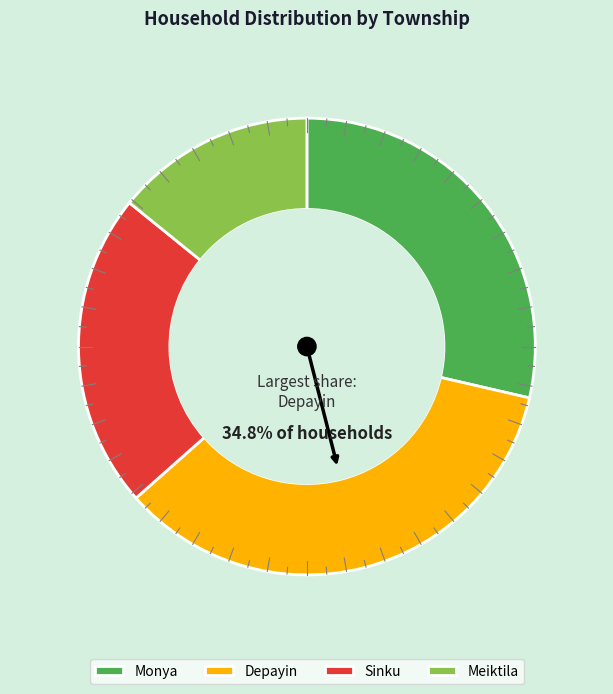

Rank the categories by value from lowest to highest.

Meiktila, Sinku, Monya, Depayin